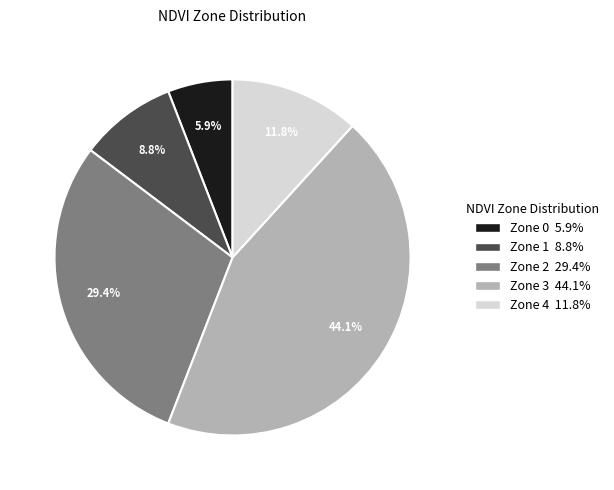

To the nearest percent, what is the difference between the largest and smallest slice percentages?

38%